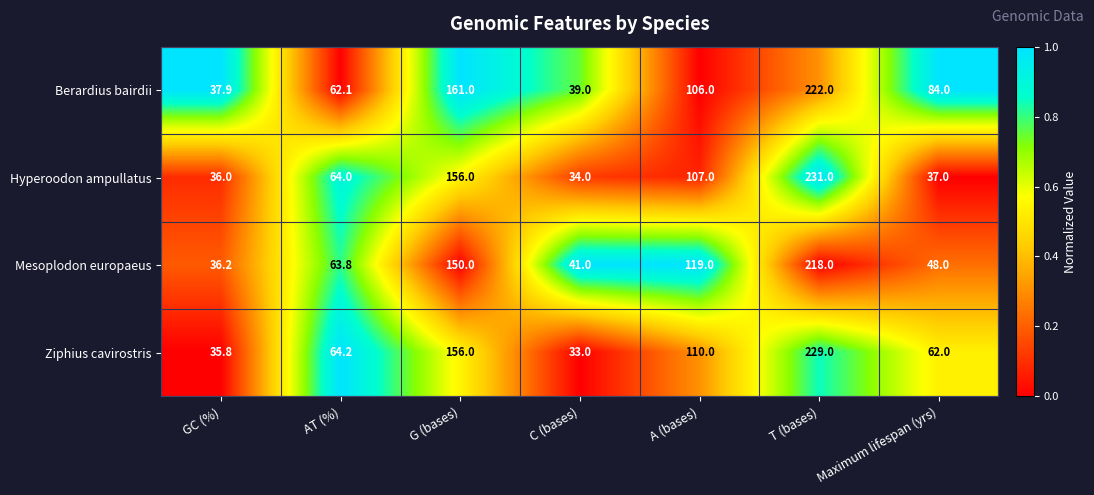

At which category is the sum across all series the highest?

T (bases)